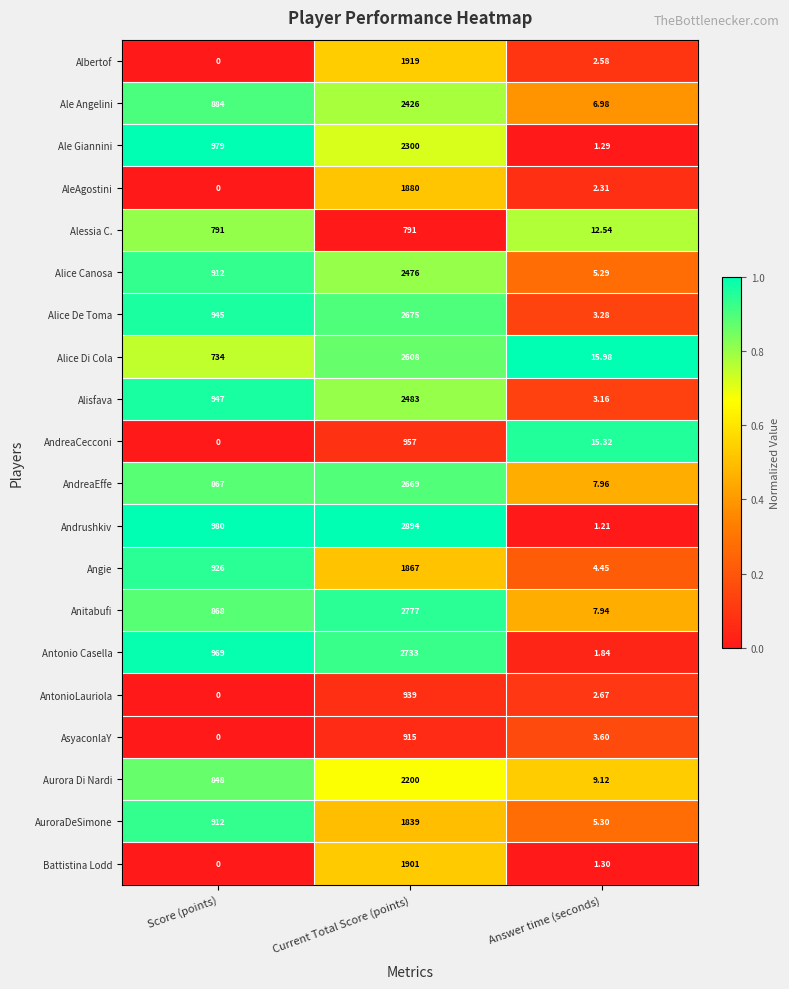

At which category does the chart reach its minimum across all series?

Score (points)